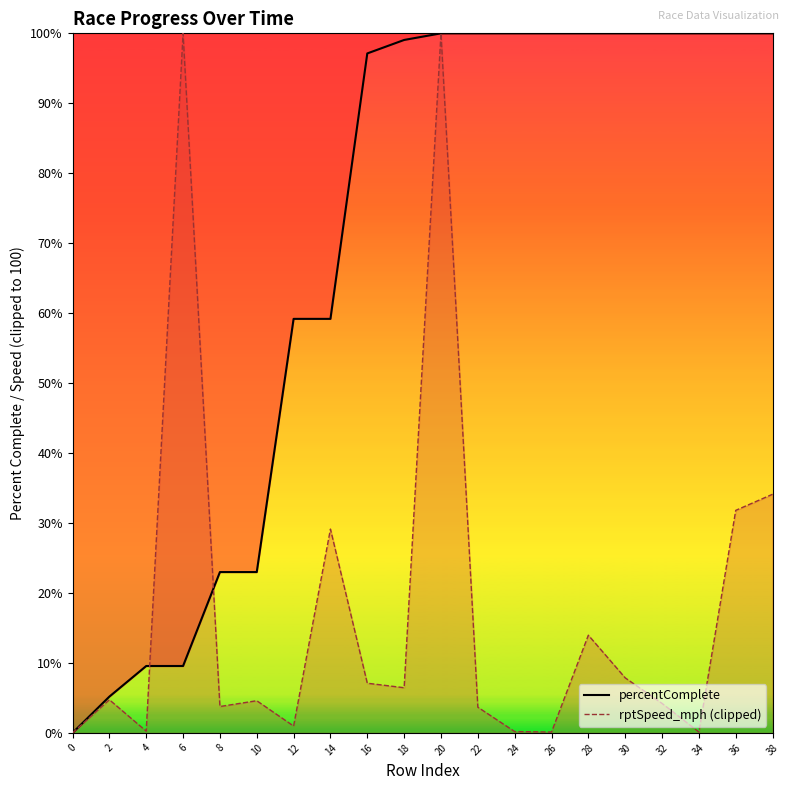

At which label is rptSpeed_mph (clipped) closest to 50?

38